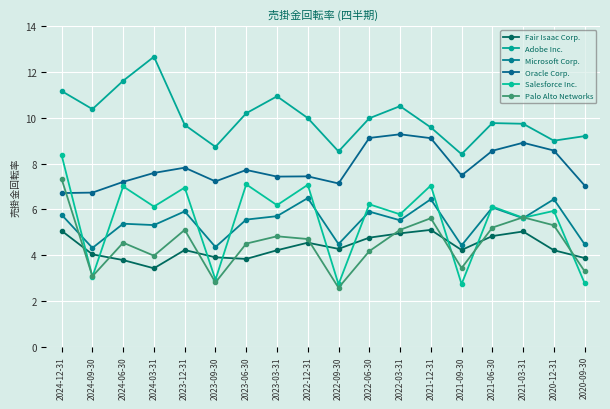

Rank the categories by Microsoft Corp. value from highest to lowest.

2022-12-31, 2021-12-31, 2020-12-31, 2021-06-30, 2023-12-31, 2022-06-30, 2024-12-31, 2023-03-31, 2021-03-31, 2023-06-30, 2022-03-31, 2024-06-30, 2024-03-31, 2022-09-30, 2020-09-30, 2021-09-30, 2023-09-30, 2024-09-30